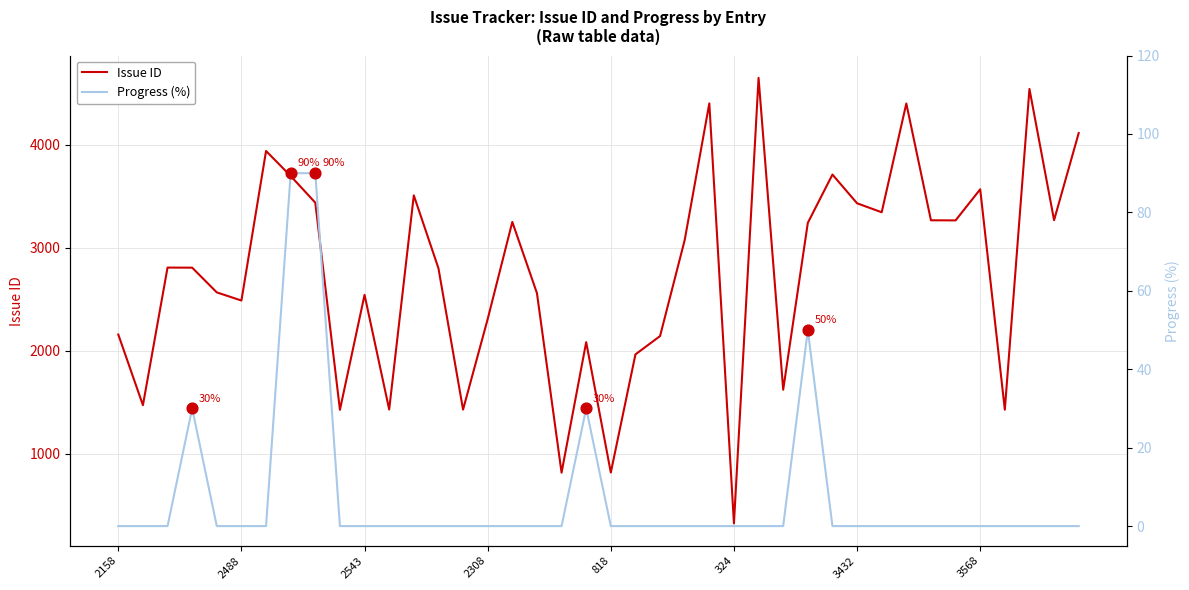

What are all the series names shown in the legend?

Issue ID, Progress (%)